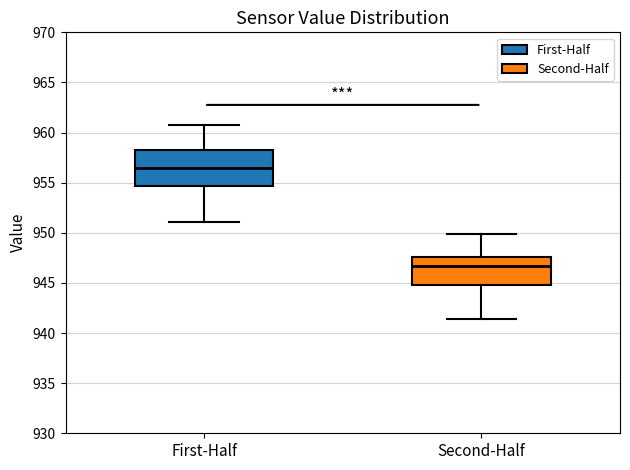

Reading left to right, read every box against the y-axis: the position of its median line, the range the box covers, and the ends of its whiskers. The values are not printed on the chart, so give them approximately, as read against the axis.

First-Half: median 956.5, box 954.5 to 958.5, whiskers 951.0 to 961.0
Second-Half: median 946.5, box 944.5 to 947.5, whiskers 941.5 to 950.0